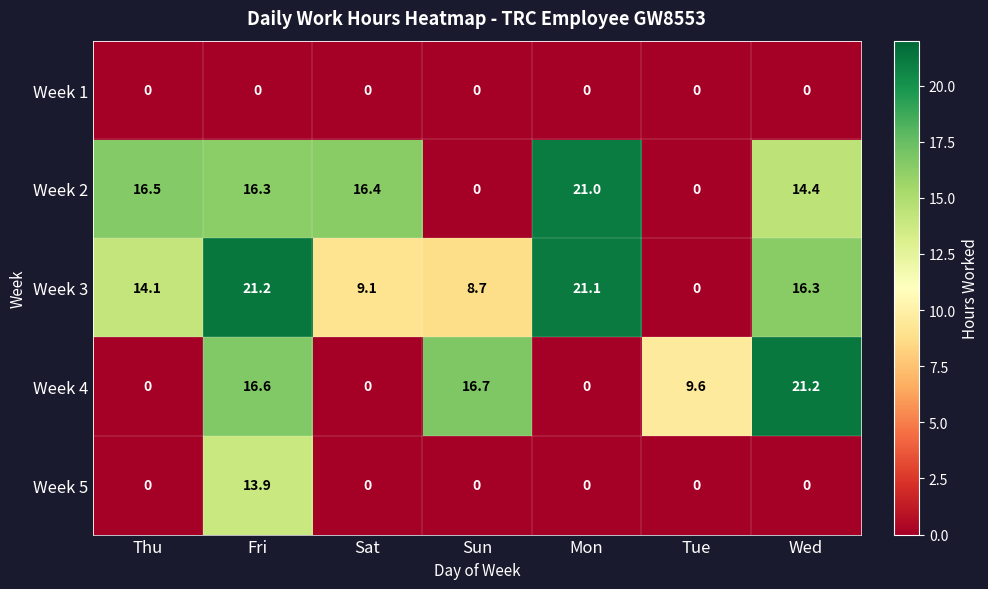

How many categories are shown in the chart?

7